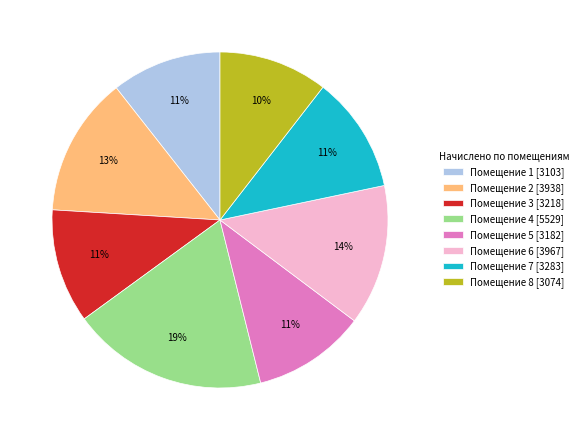

To the nearest percent, what percentage of the pie is Помещение 1 [3103]?

11%